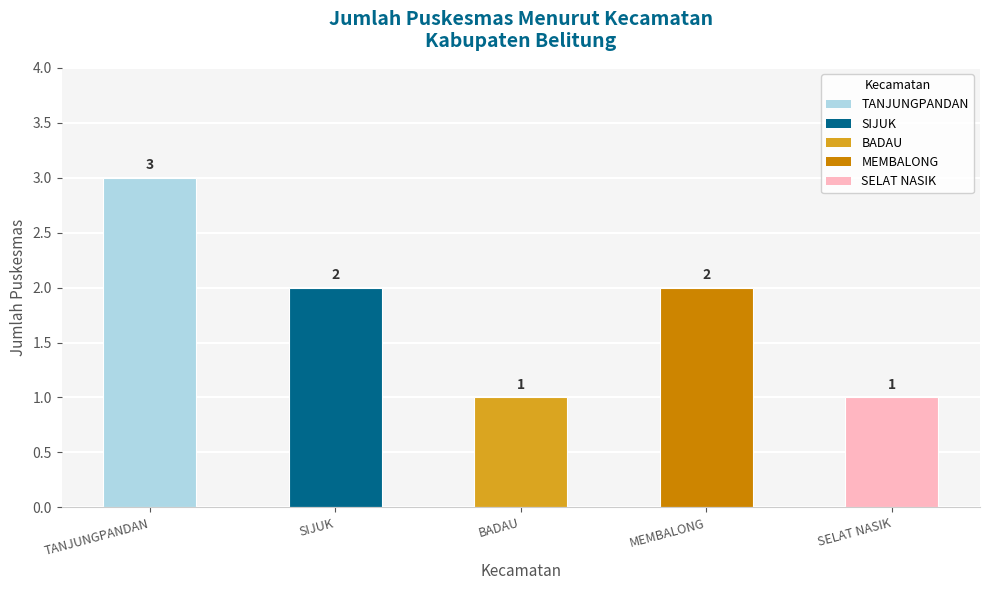

Is it true that the value at SIJUK is 2?

True